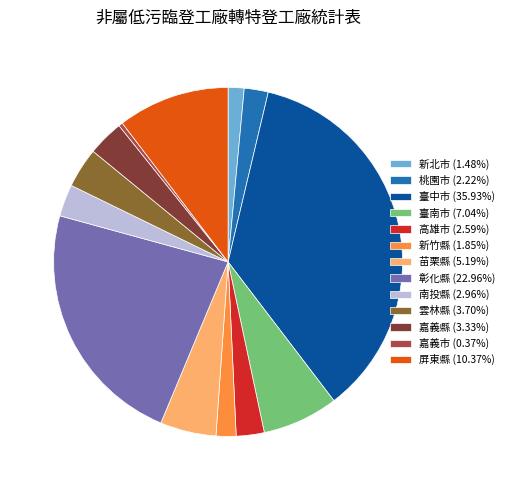

The 臺中市 slice represents 29% of the pie. True or false?

False